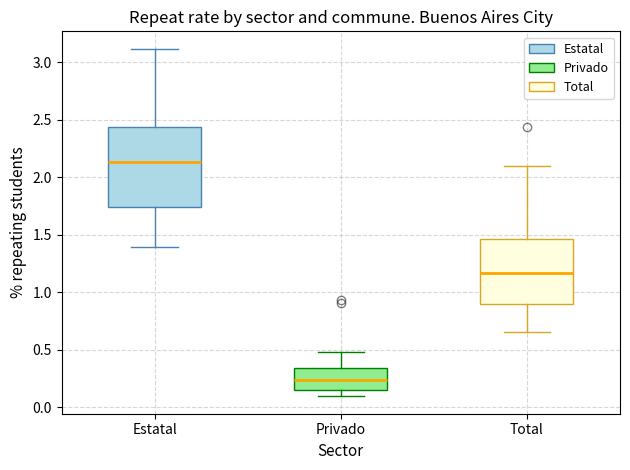

Reading left to right, transcribe this box plot: for each box, give where its median line is, the range the box spans, and where its two whiskers end, as read against the y-axis. The values are not printed on the chart, so give them approximately, as read against the axis.

Estatal: median 2.15, box 1.75 to 2.45, whiskers 1.40 to 3.10
Privado: median 0.25, box 0.15 to 0.35, whiskers 0.10 to 0.50
Total: median 1.15, box 0.90 to 1.45, whiskers 0.65 to 2.10